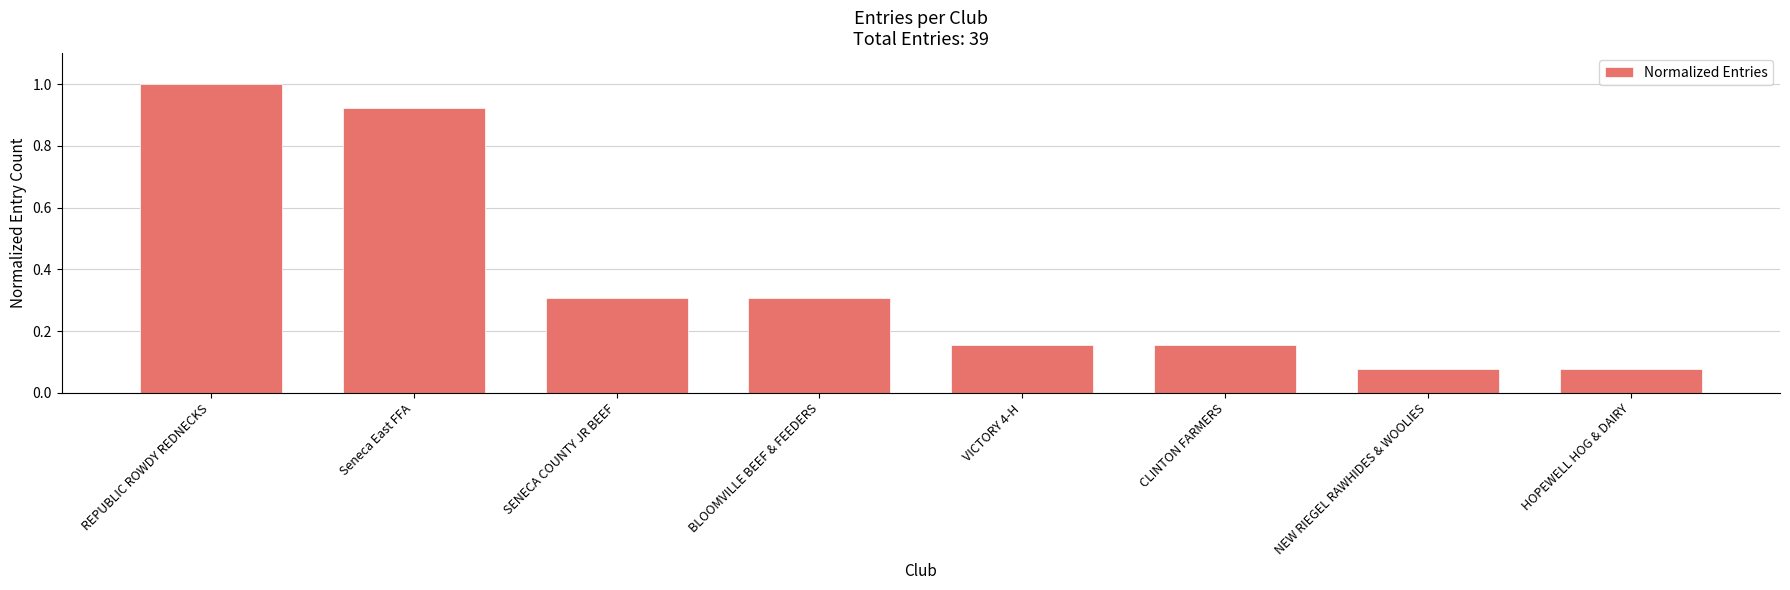

How many categories are shown in the chart?

8